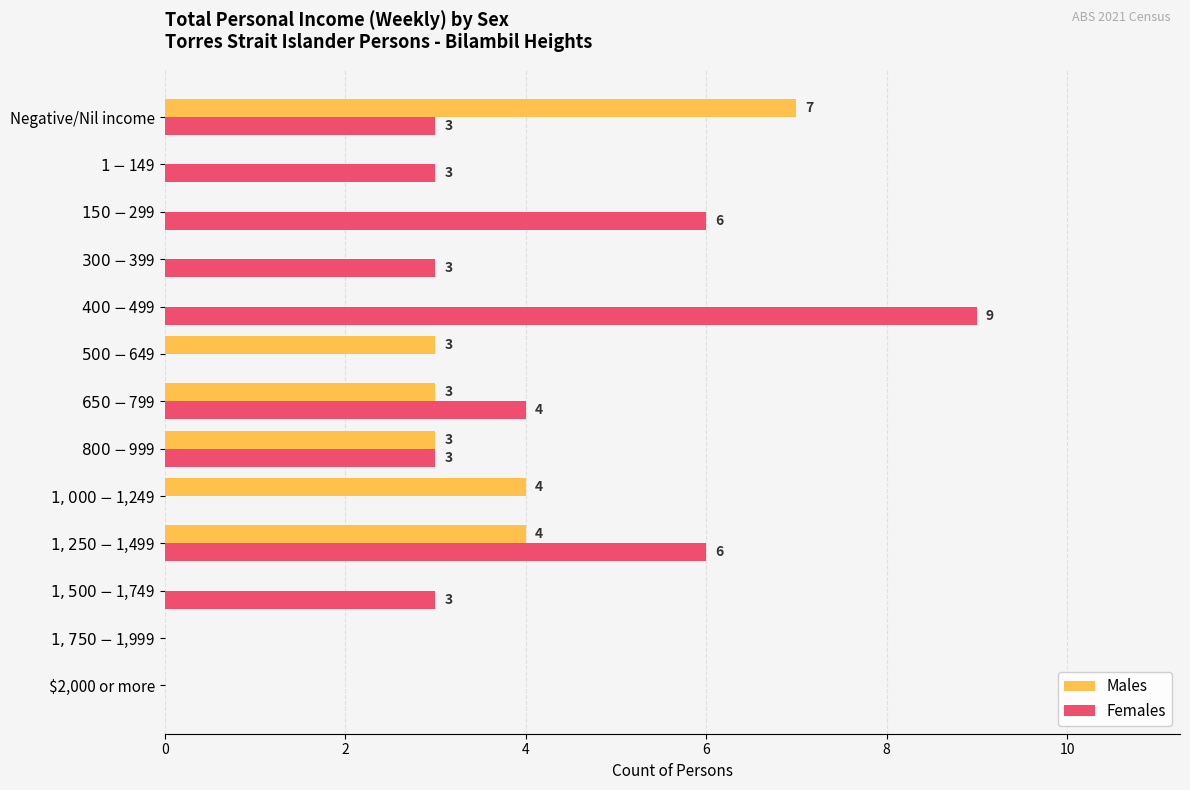

What is the sum of all Males values?

24